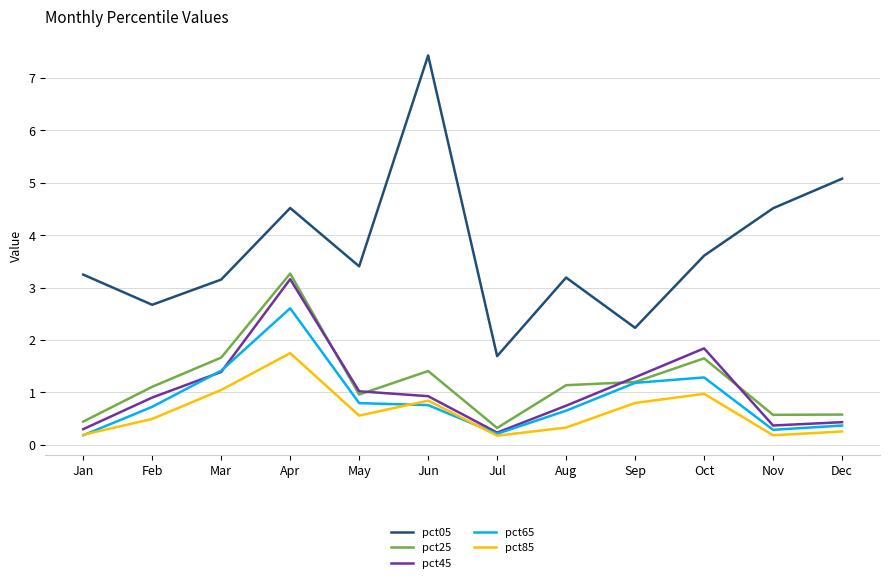

Rank the series at Jun from highest to lowest value.

pct05, pct25, pct45, pct85, pct65